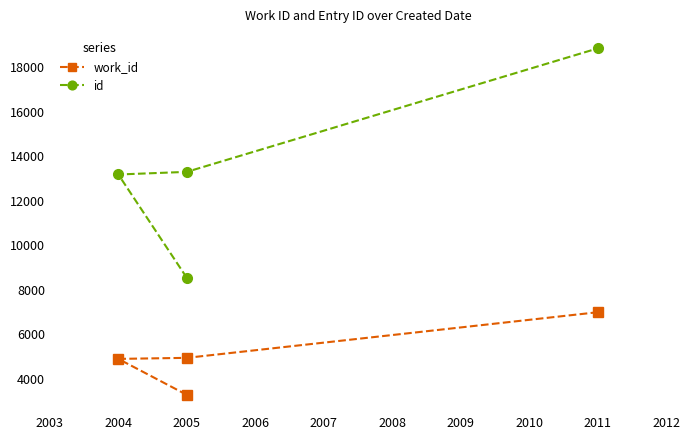

Reading left to right, transcribe all the data shown in this chart.

work_id: 3276	4891	4938	6988
id: 8537	13180	13298	18847